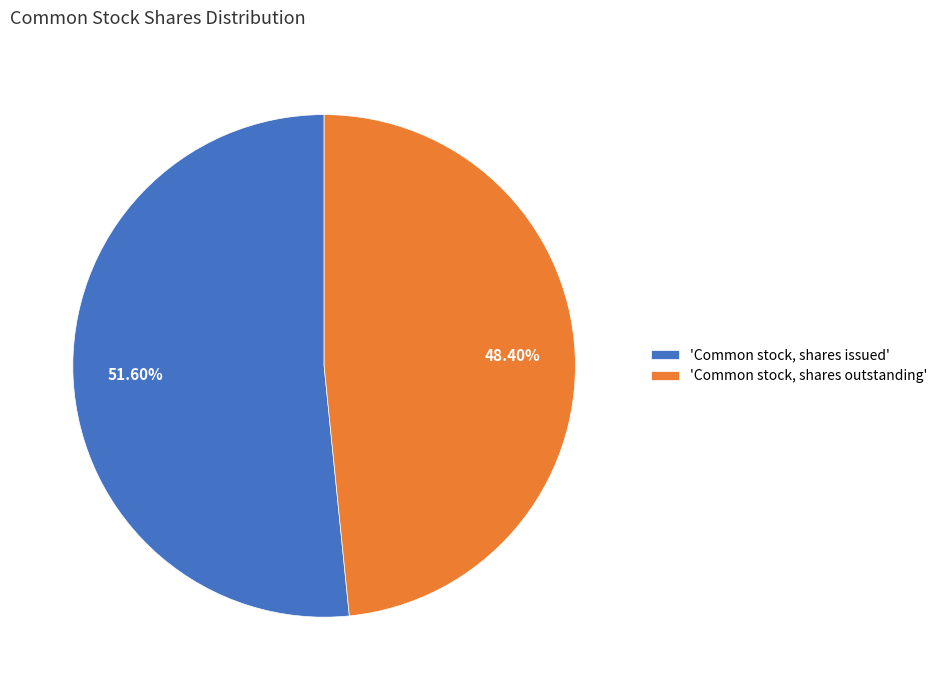

Rank the categories by value from lowest to highest.

'Common stock, shares outstanding', 'Common stock, shares issued'